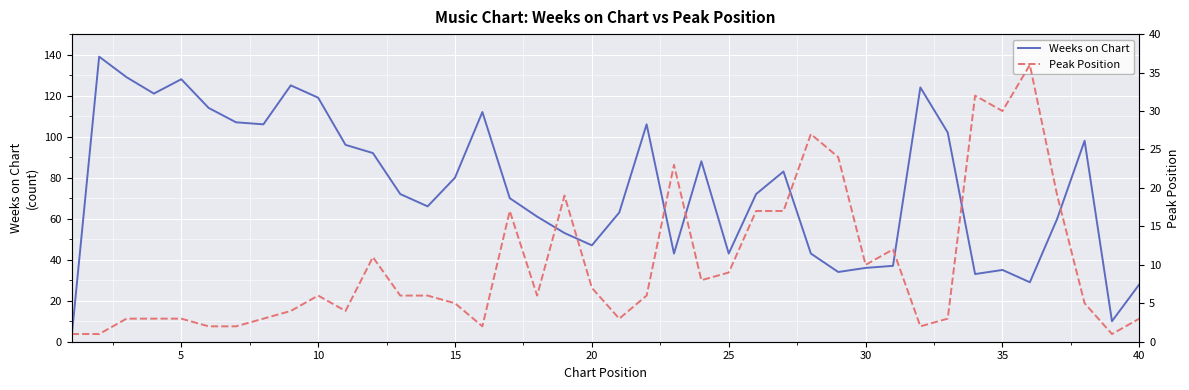

Reading left to right, extract all data points from this chart.

Weeks on Chart: 3	139	129	121	128	114	107	106	125	119	96	92	72	66	80	112	70	61	53	47	63	106	43	88	43	72	83	43	34	36	37	124	102	33	35	29	60	98	10	28
Peak Position: 1	1	3	3	3	2	2	3	4	6	4	11	6	6	5	2	17	6	19	7	3	6	23	8	9	17	17	27	24	10	12	2	3	32	30	36	19	5	1	3